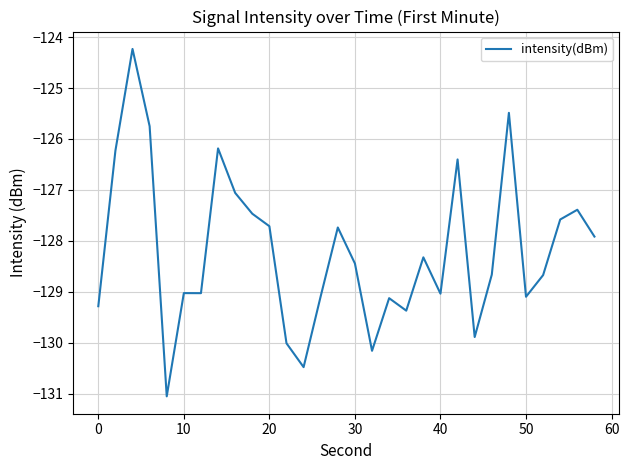

What is the difference between the maximum and minimum values?

6.8